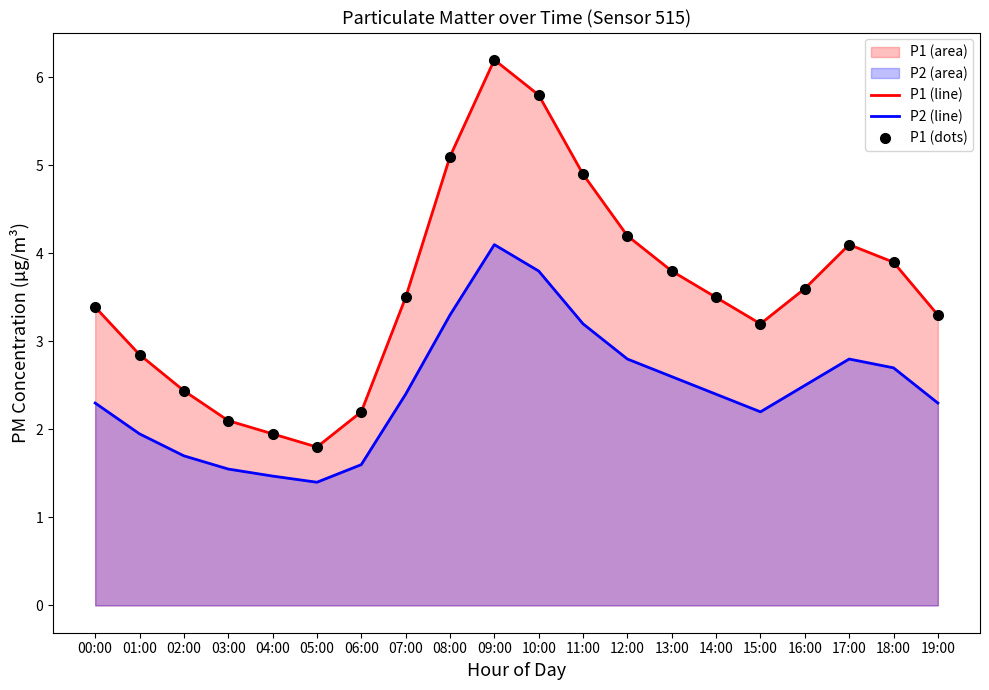

Which series has the largest total across all categories?

P1 (line)